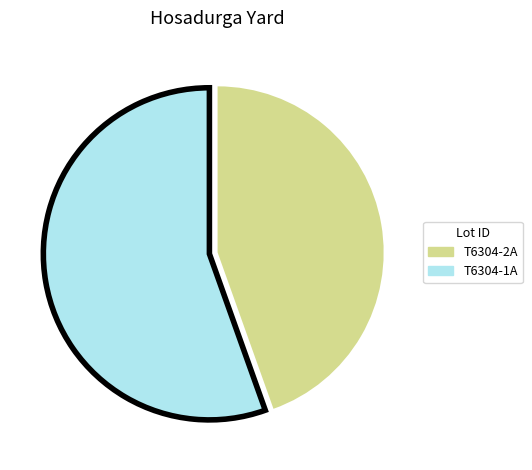

Approximately how many times larger is the value at T6304-1A compared to T6304-2A?

1.2